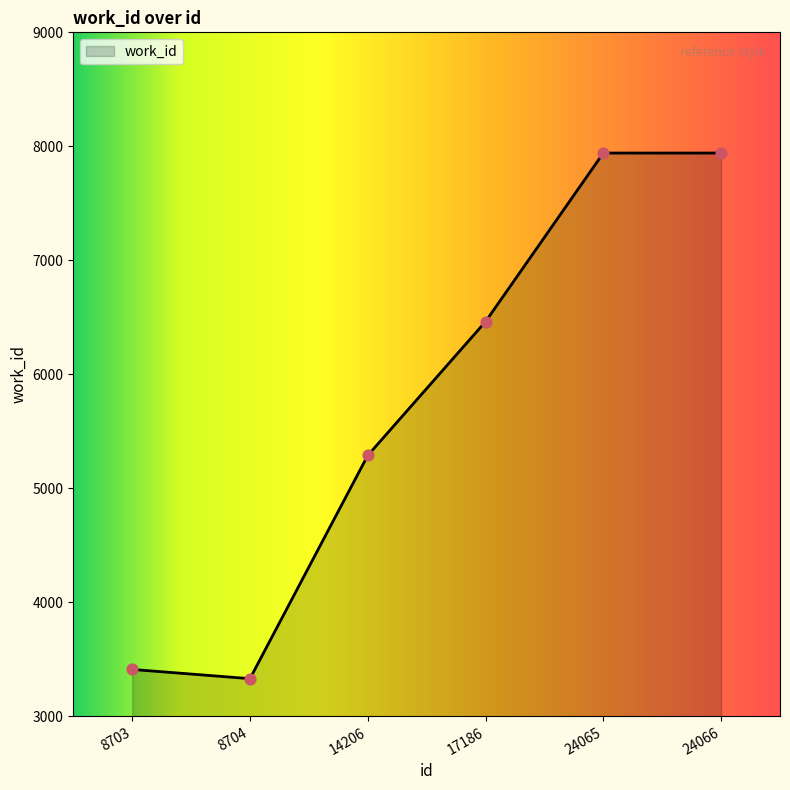

Approximately how many times larger is the value at 8703 compared to 8704?

1.0